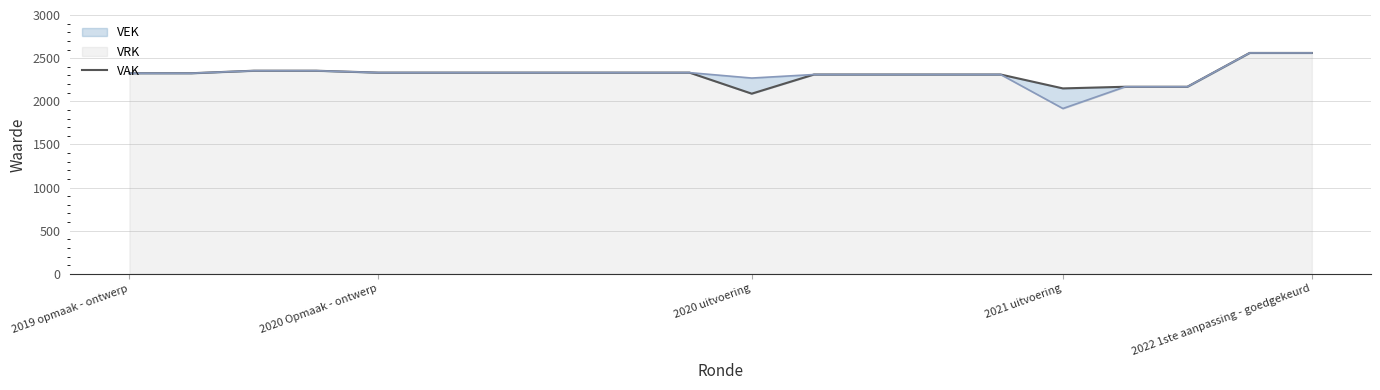

What is the change in value from 2020 uitvoering to 19?

+206